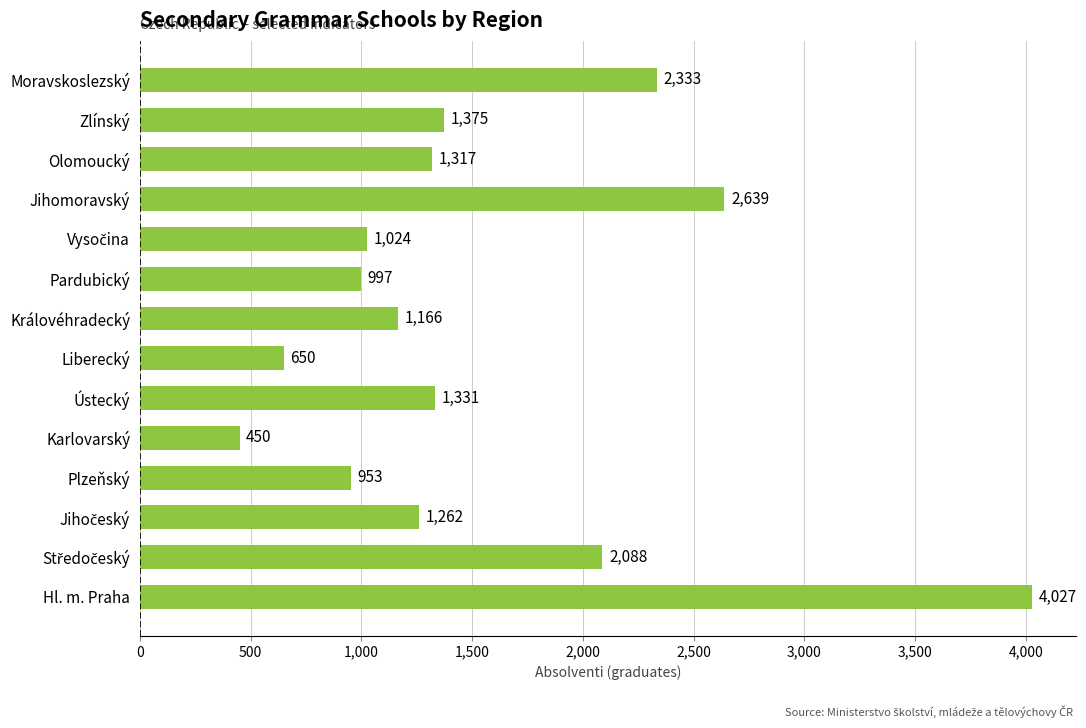

Approximately how many times larger is the value at Liberecký compared to Pardubický?

0.7